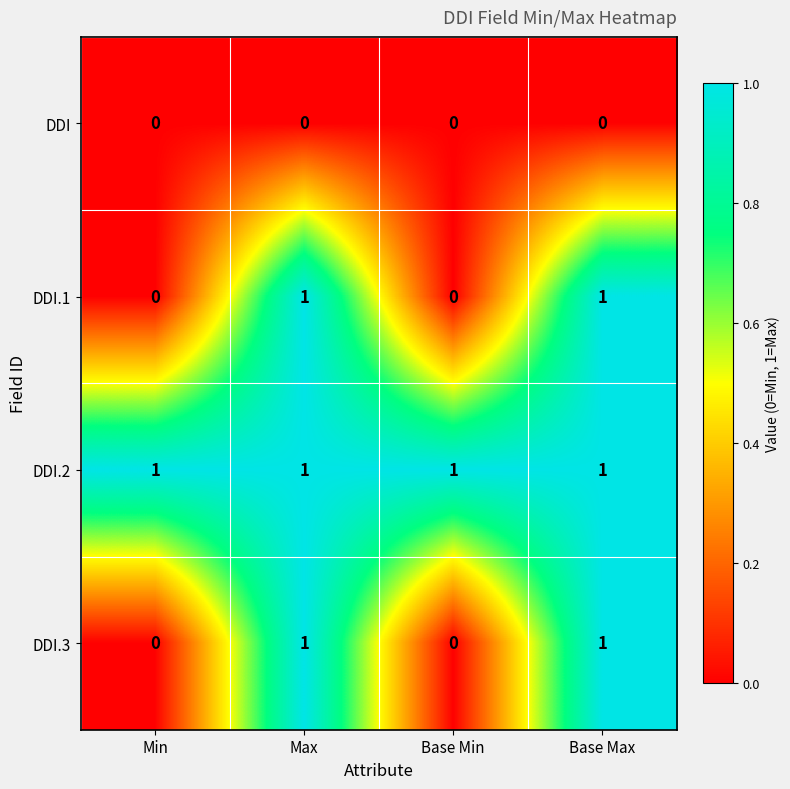

True or false: DDI.1 has a value of 0 at Min.

True